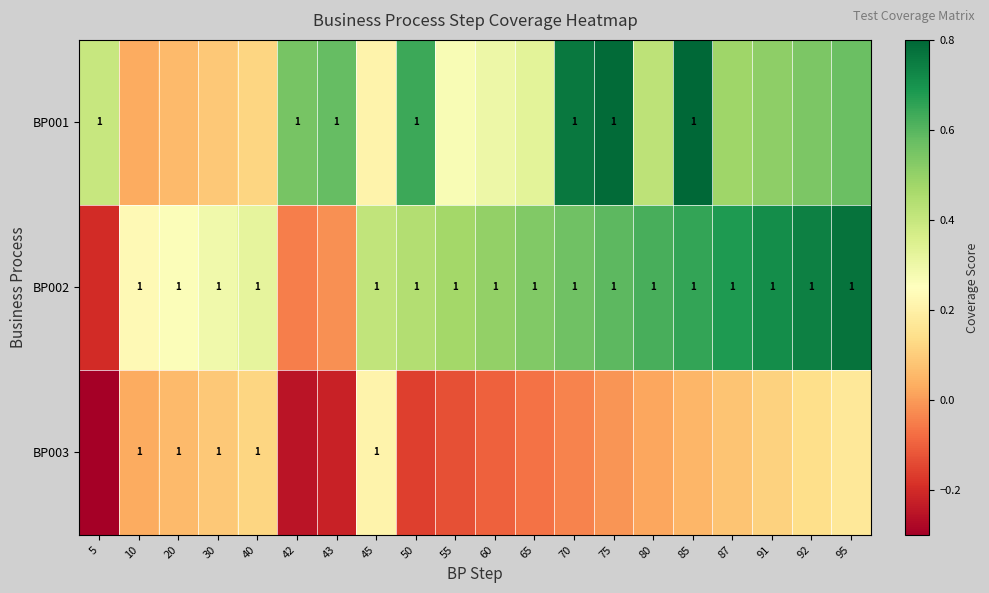

Rank the series at 40 from highest to lowest value.

BP002, BP003, BP001